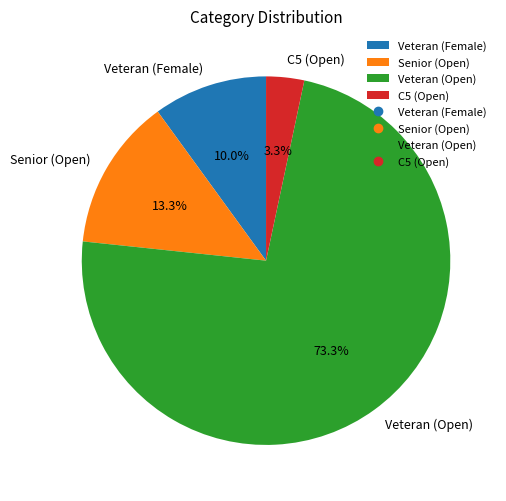

Which has a higher value, C5 (Open) or Veteran (Open)?

Veteran (Open)